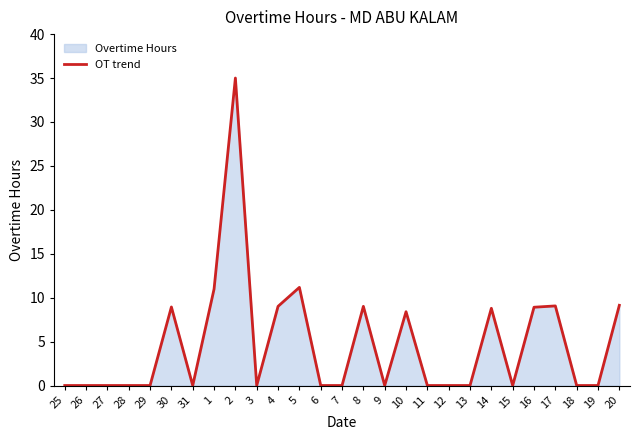

What is the sum of the values at 10 and 8?

17.4